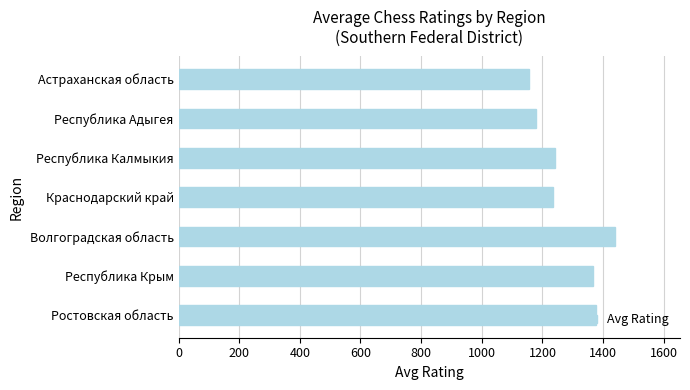

What is the greatest value displayed?

1438.0